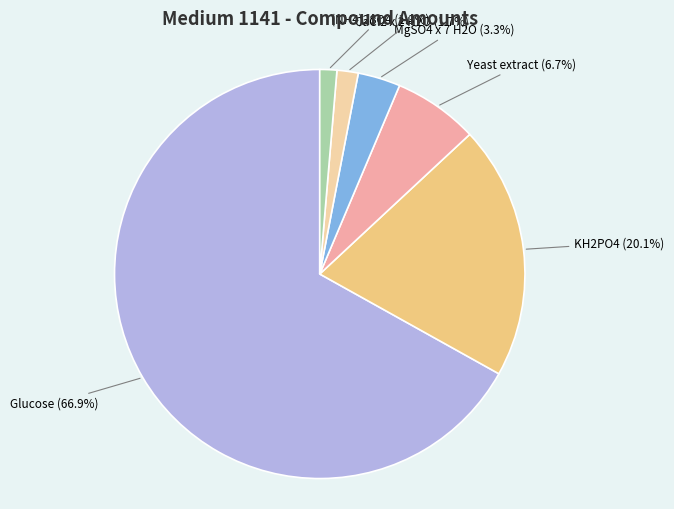

How many segments does this pie chart have?

6